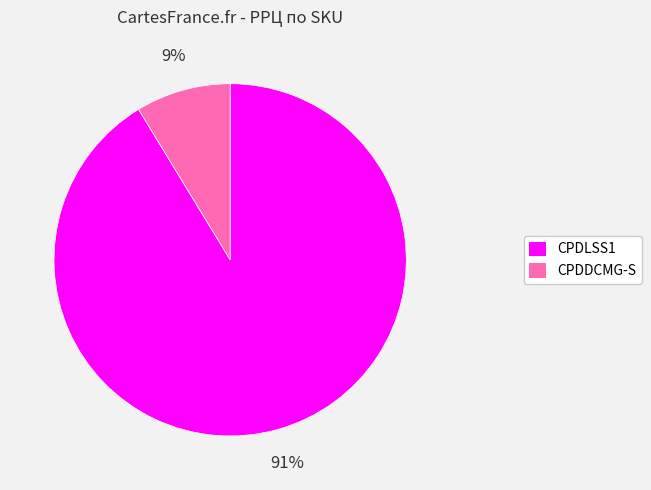

How many slices are in this pie chart?

2